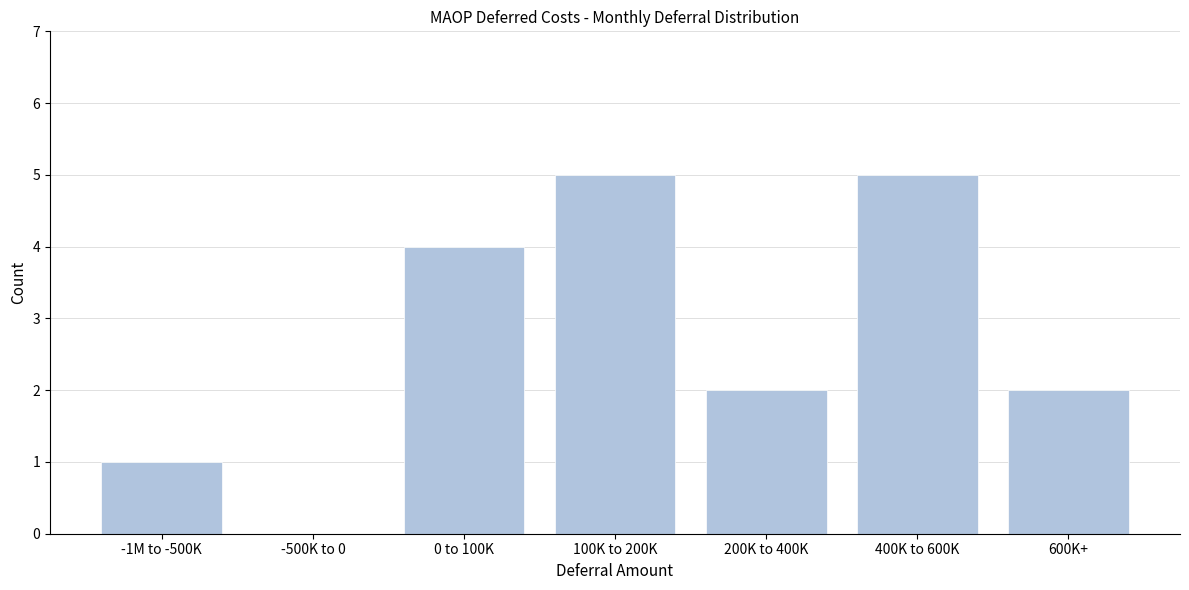

Reading right to left, transcribe all the data shown in this chart.

600K+=2	400K to 600K=5	200K to 400K=2	100K to 200K=5	0 to 100K=4	-500K to 0=0	-1M to -500K=1